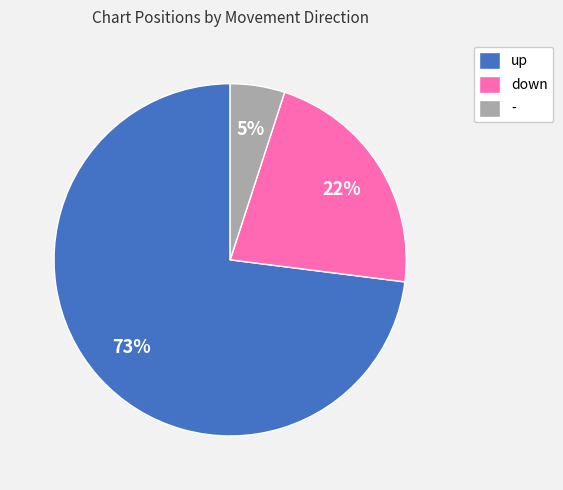

What is the smallest slice in the pie chart?

-